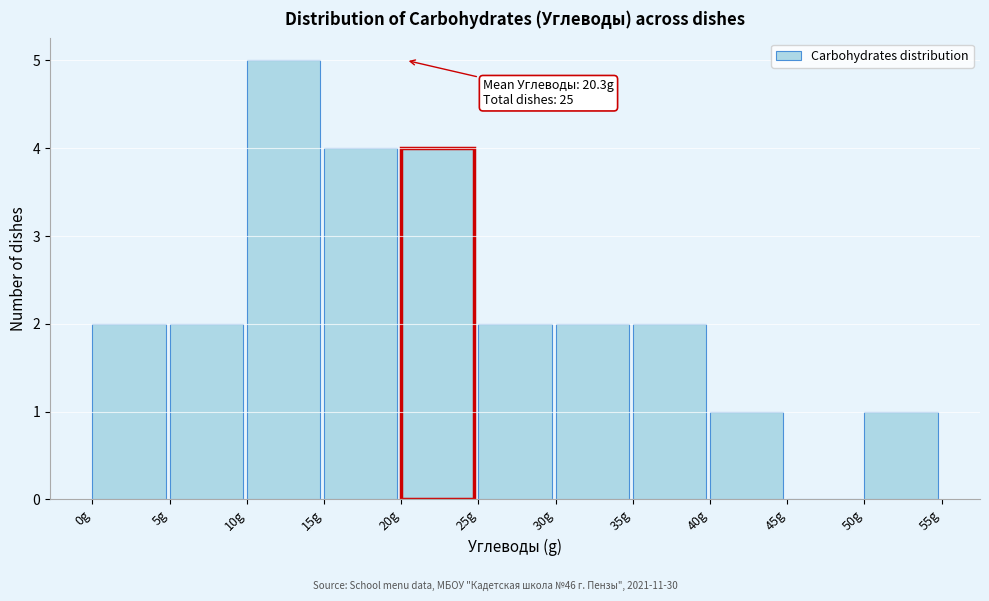

Over which range of the x-axis is the bar tallest?

10 to 15